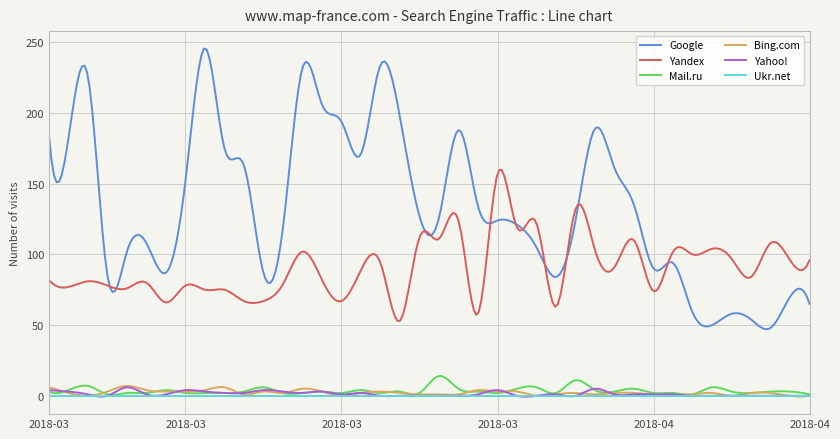

At how many categories does at least one series exceed 69?

300